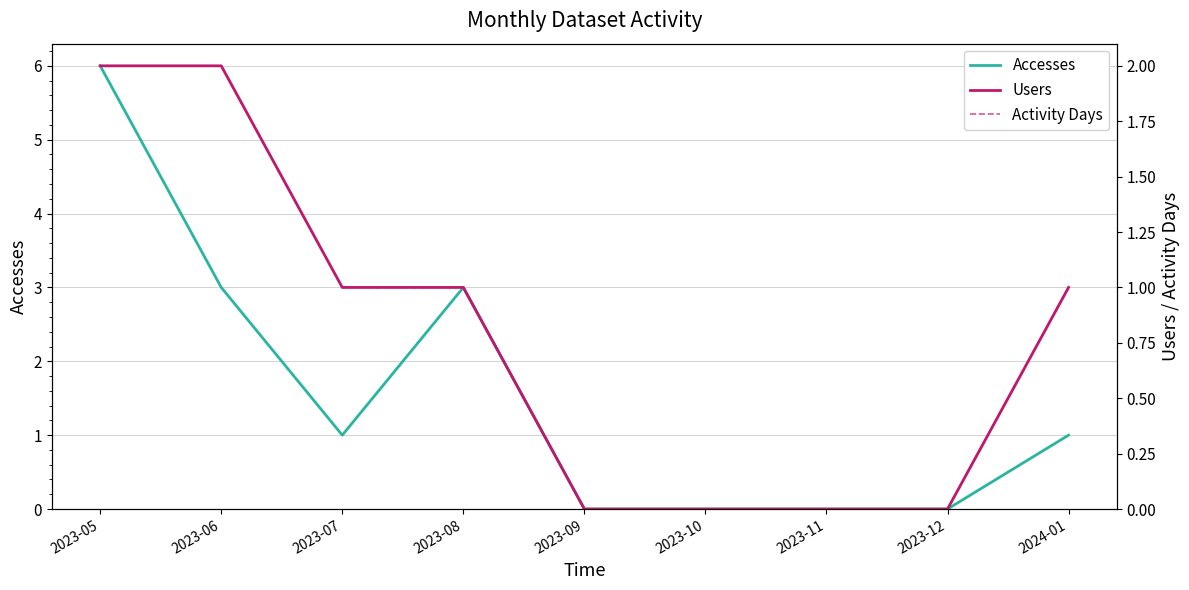

True or false: Users and Activity Days intersect in this chart.

False